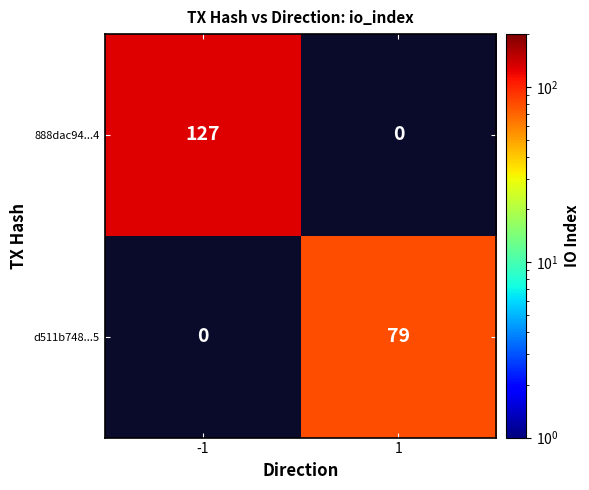

Is it true that 888dac94...4 equals 75 at -1?

False